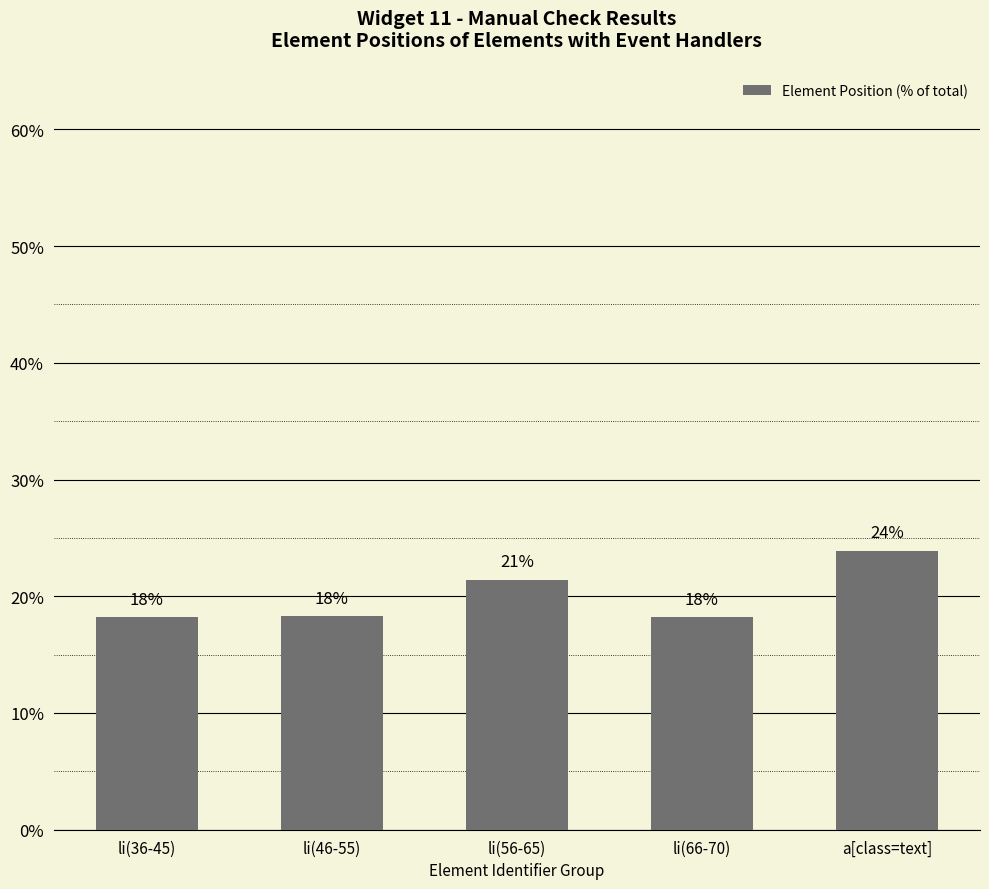

Rank the categories by value from highest to lowest.

a[class=text], li(56-65), li(46-55), li(36-45), li(66-70)